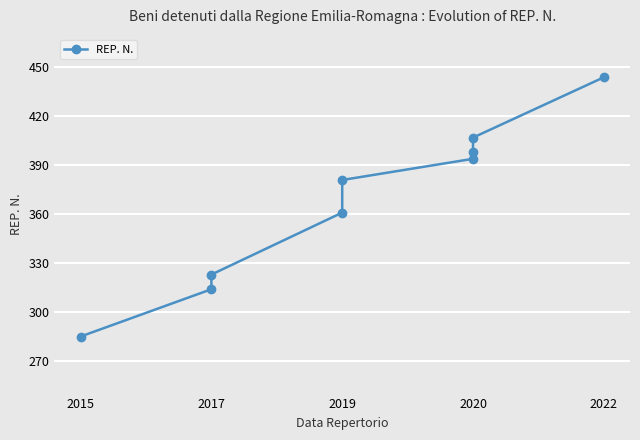

How many data points does each series have?

9